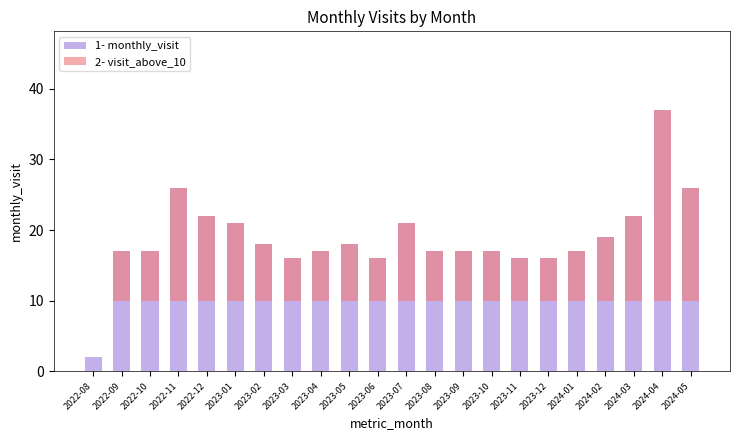

Which series changed the most between 2023-03 and 2023-11?

1- monthly_visit